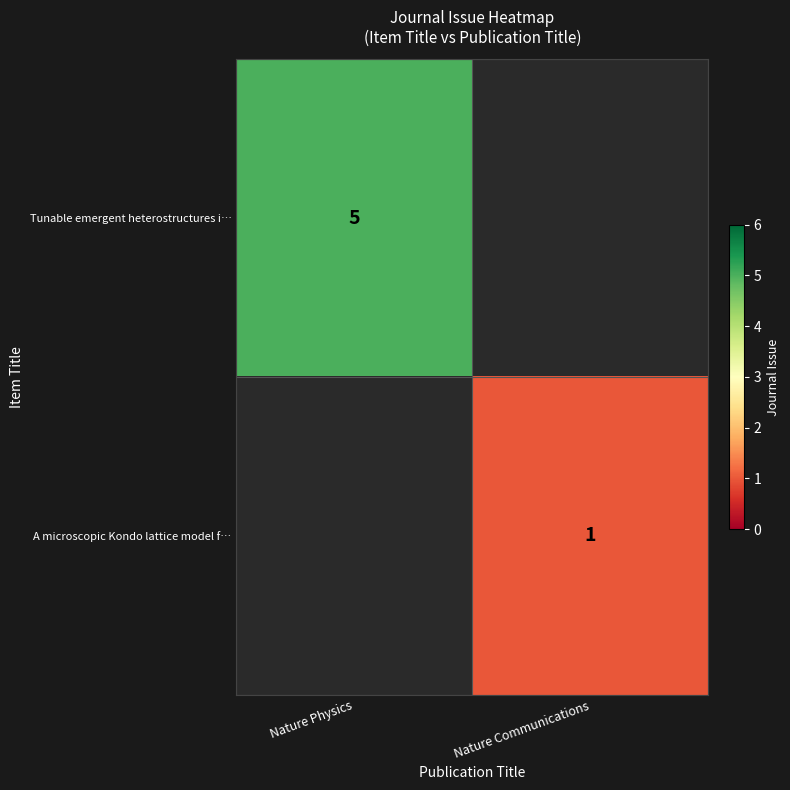

Count the number of categories in the chart.

2